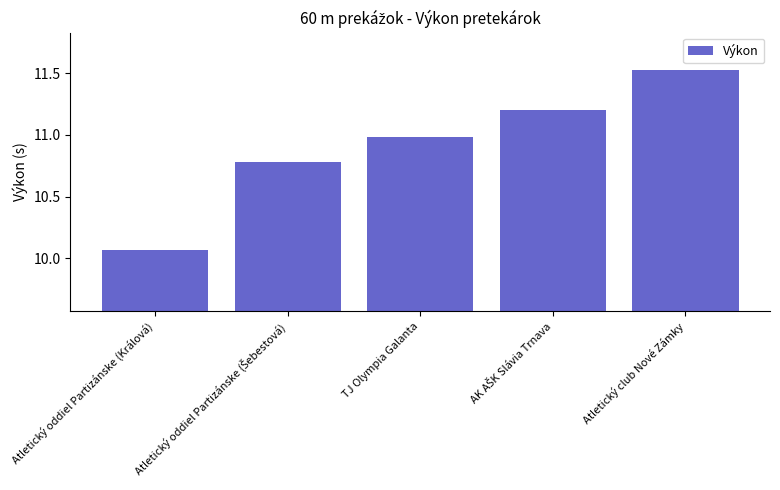

What is the sum of the values at Atletický club Nové Zámky and TJ Olympia Galanta?

22.5